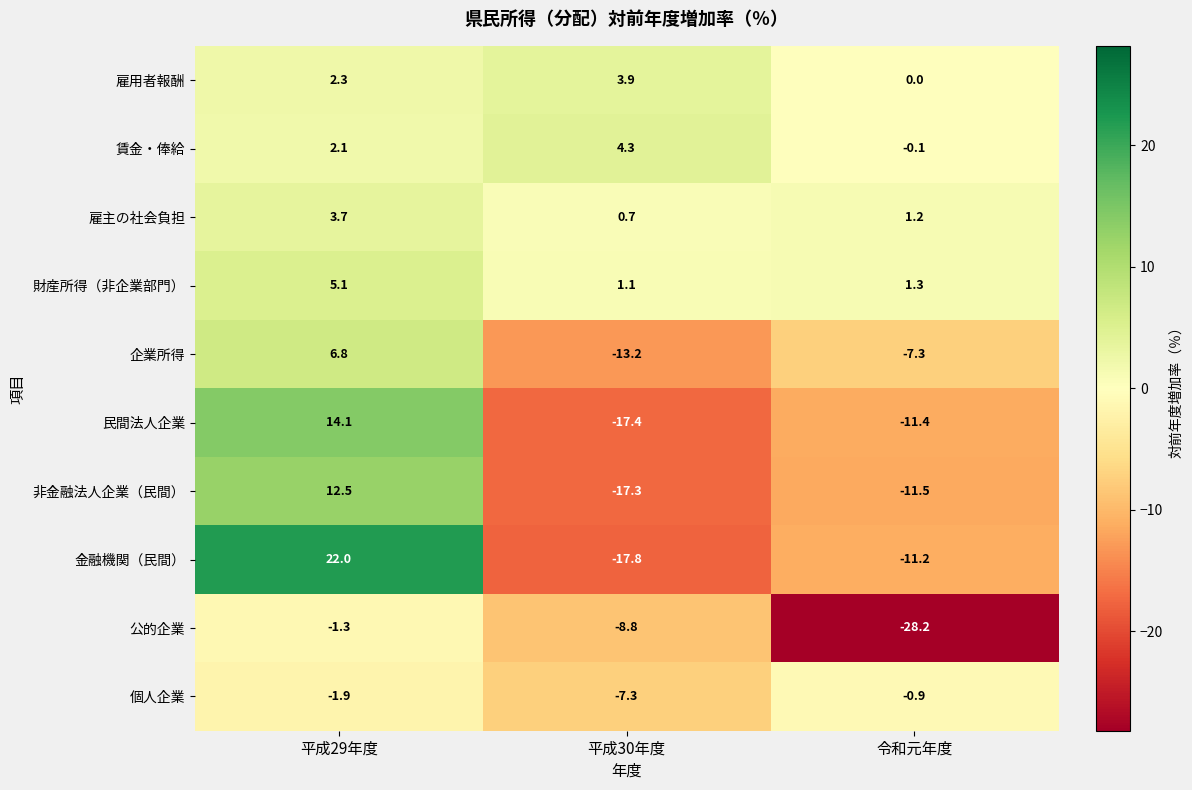

The value of 非金融法人企業（民間） at 平成30年度 is -17.3. True or false?

True